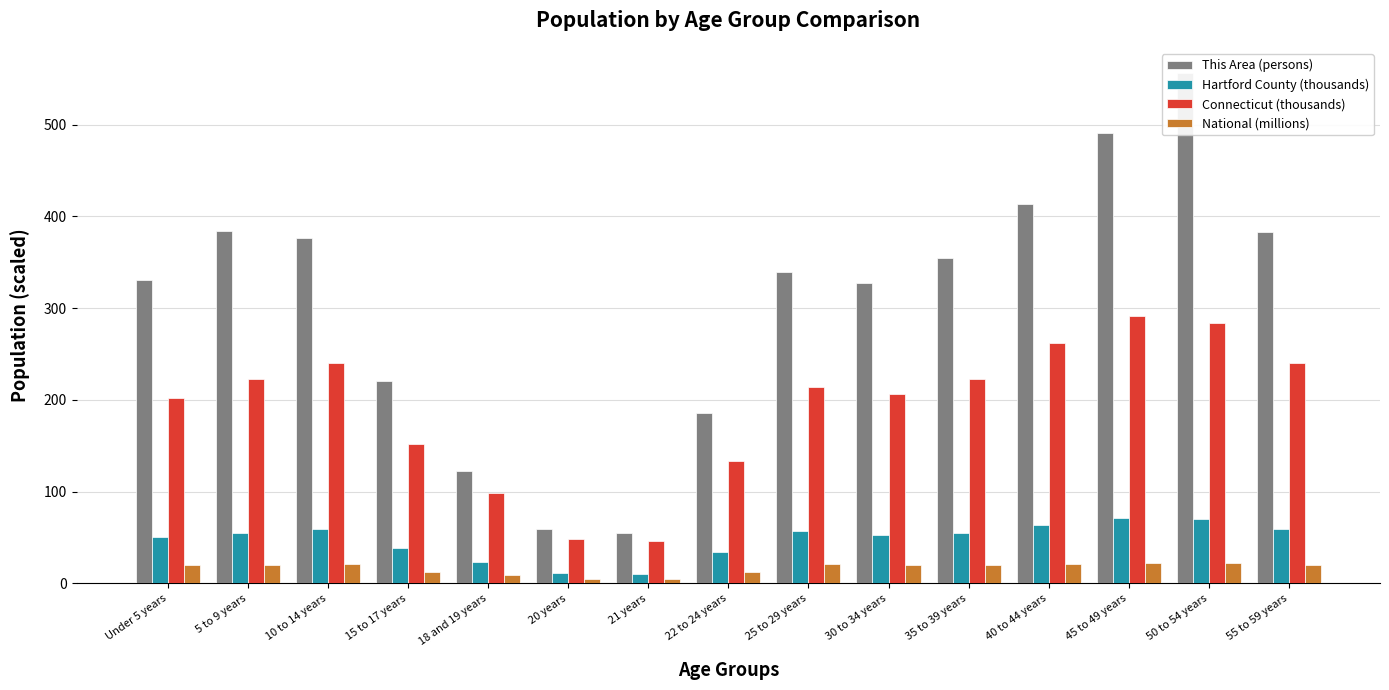

What is the difference between the This Area (persons) values at 22 to 24 years and 15 to 17 years?

35.0